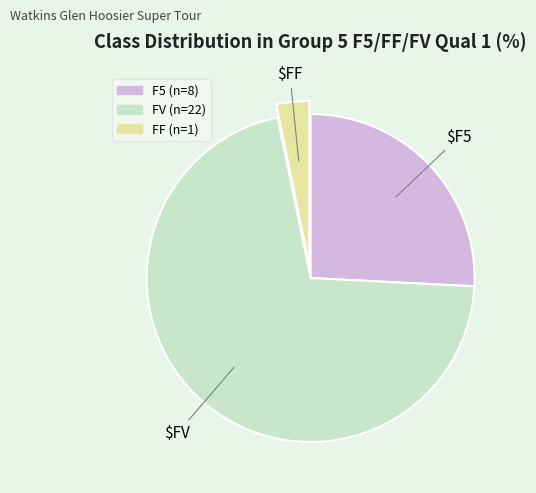

Does F5 account for over 50% of the chart?

No